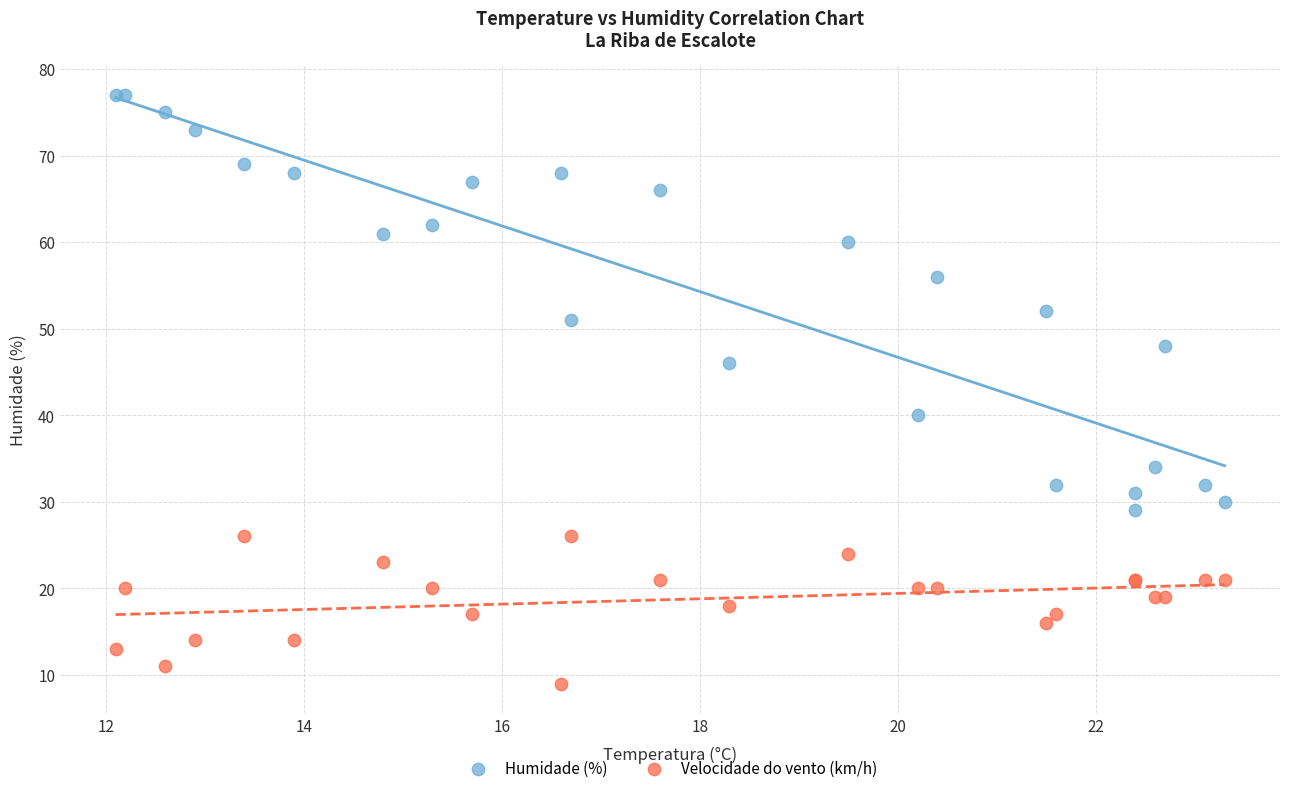

Which series contains the highest Y value?

Humidade (%)